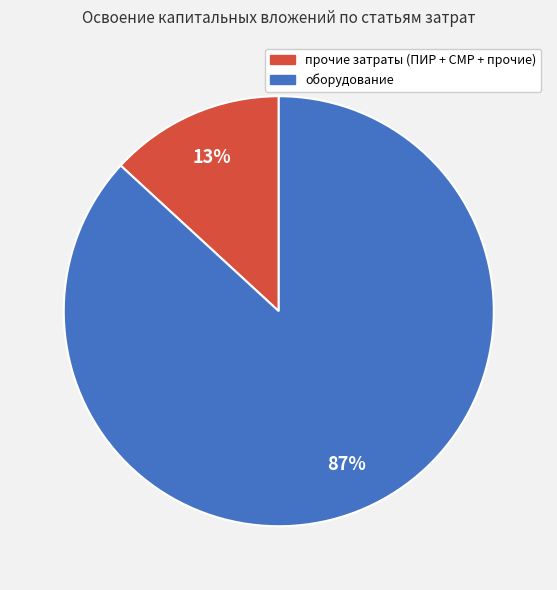

To the nearest percent, what is the average slice percentage?

50%